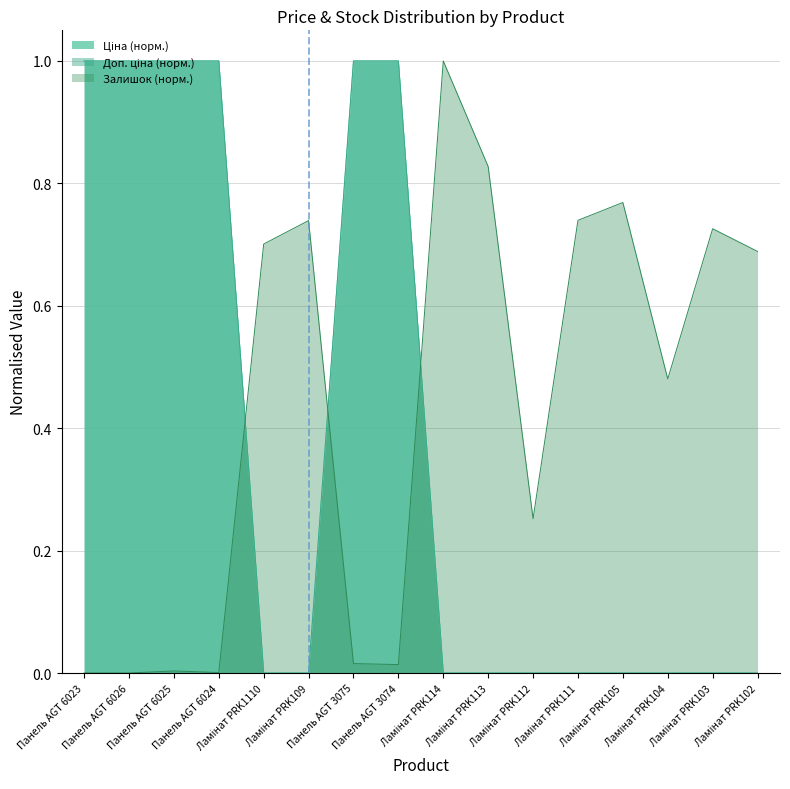

How many times do Залишок and Ціна cross each other?

3